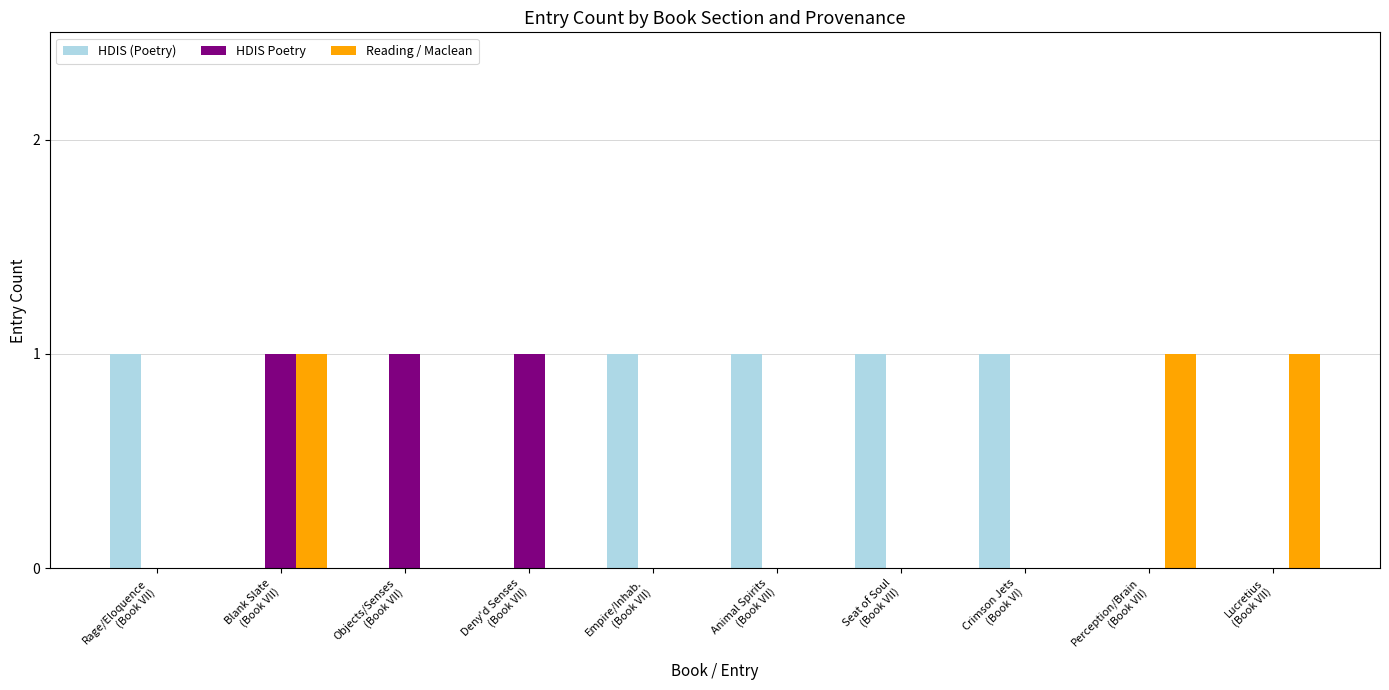

How many HDIS Poetry values are between 0 and 1?

10